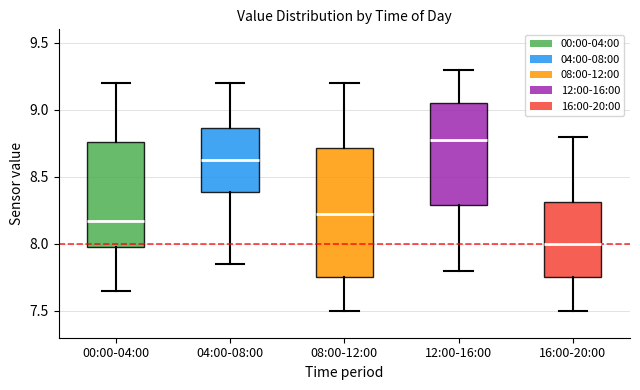

Which box is the tallest, from its lower edge to its upper edge?

08:00-12:00